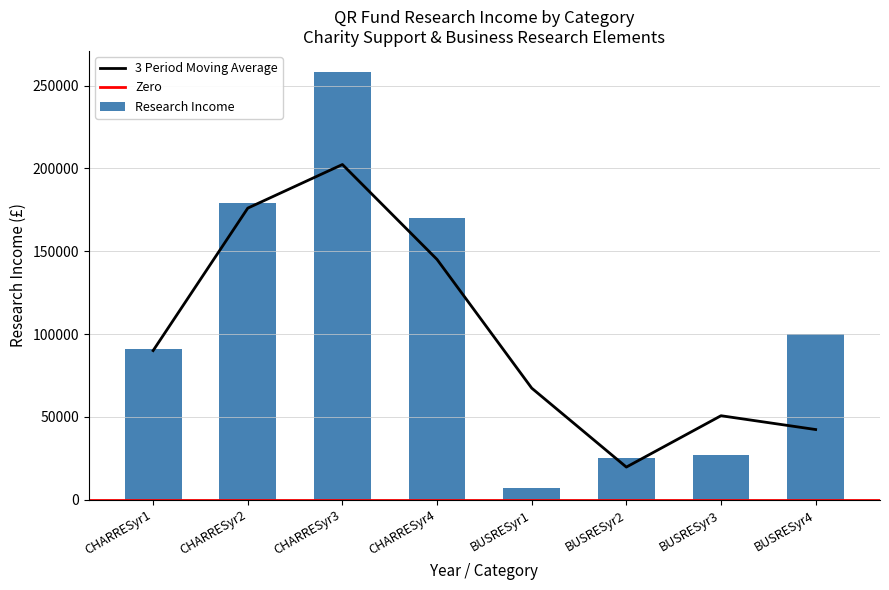

Does the chart contain stacked bars?

No